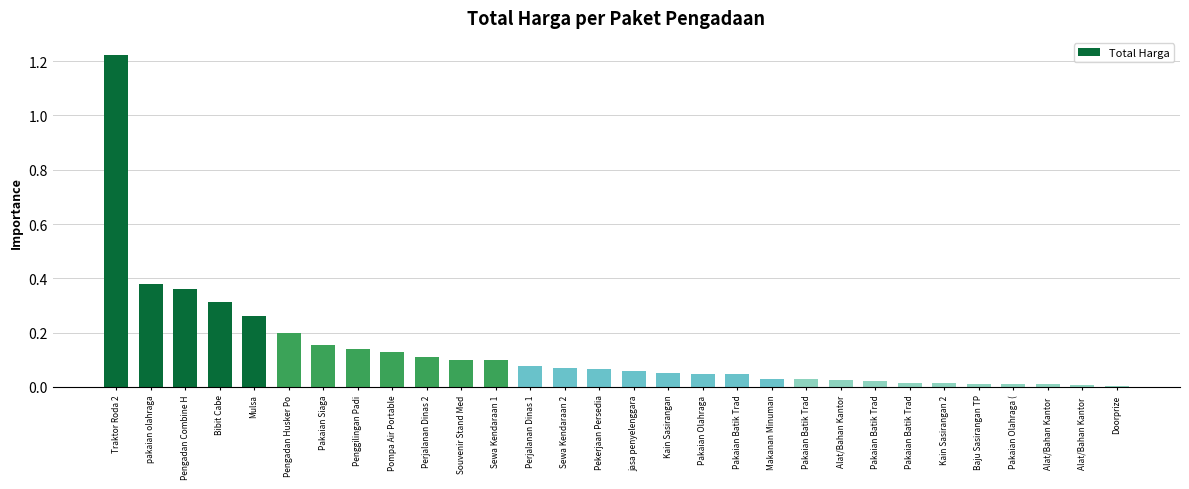

How many series are shown in this chart?

1